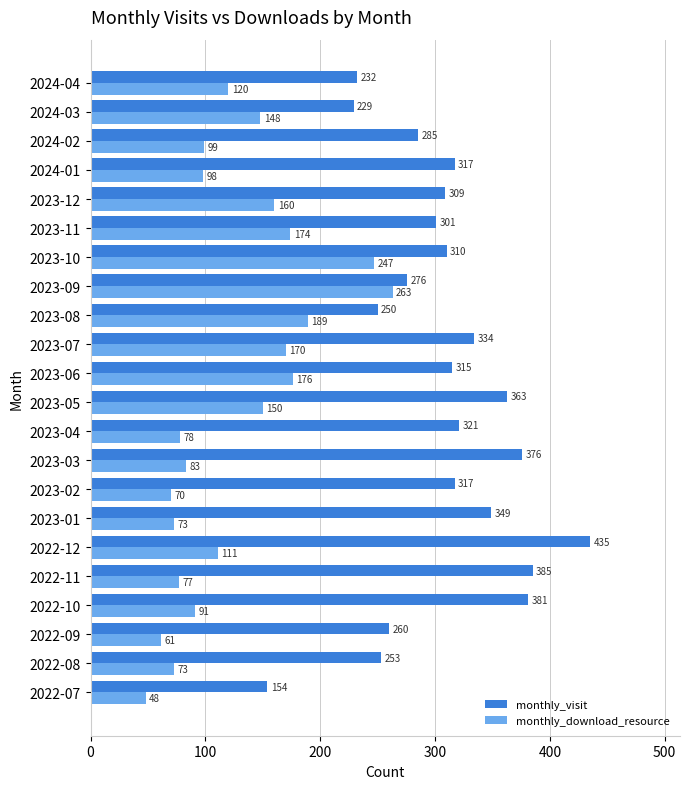

What is the total value across all series at 2022-08?

326